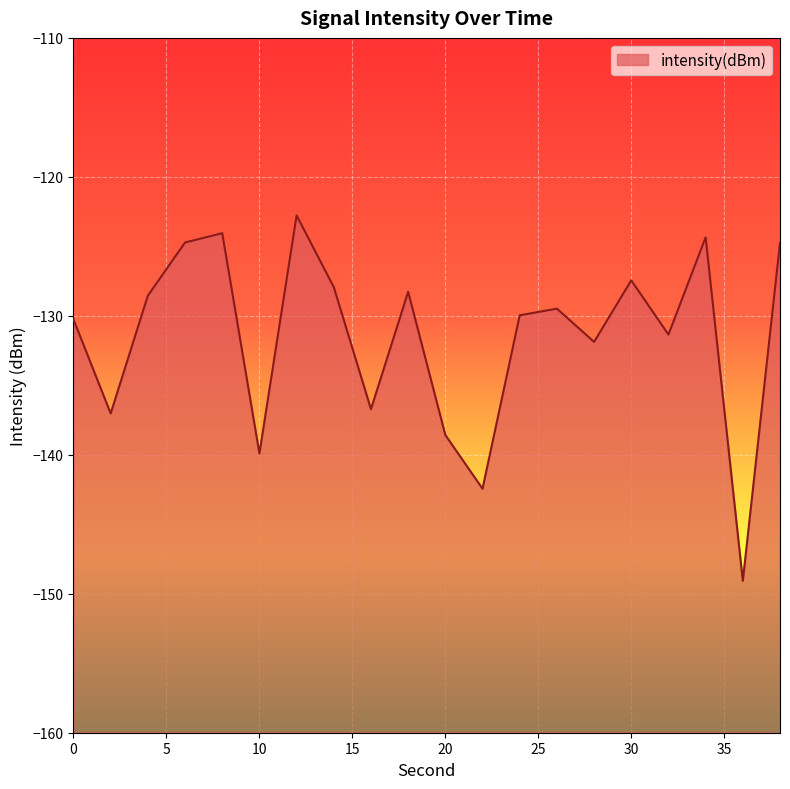

What is the approximate value at 34?

-124.4